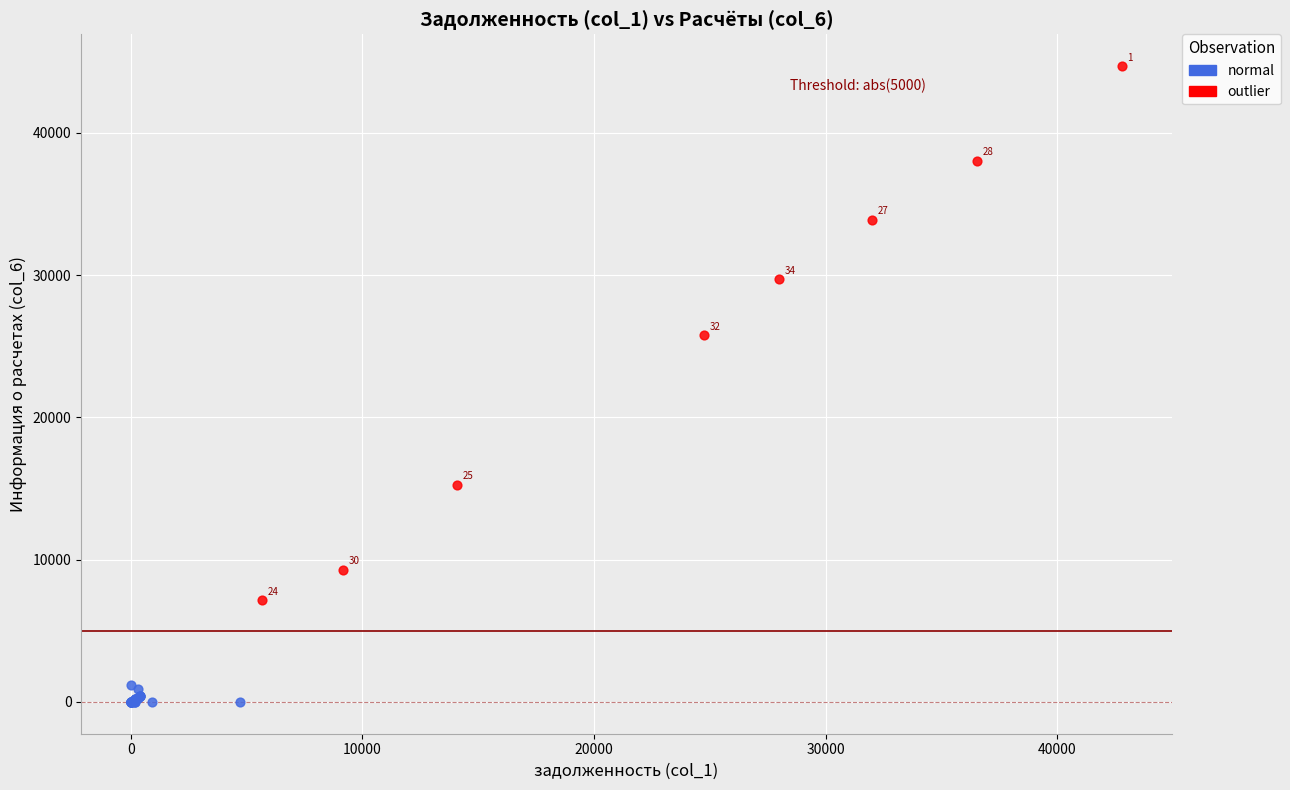

Which series reaches the minimum Y coordinate?

normal